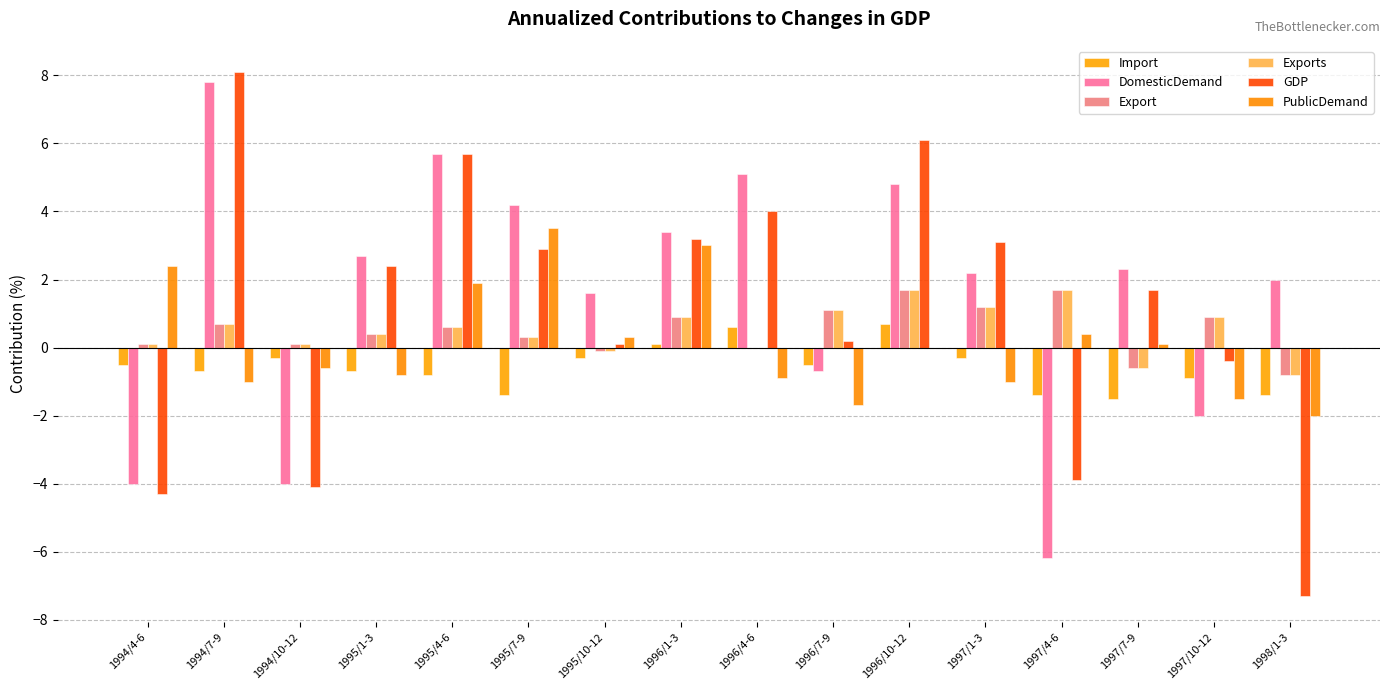

Is it true that DomesticDemand equals -4.0 at 1994/10-12?

True